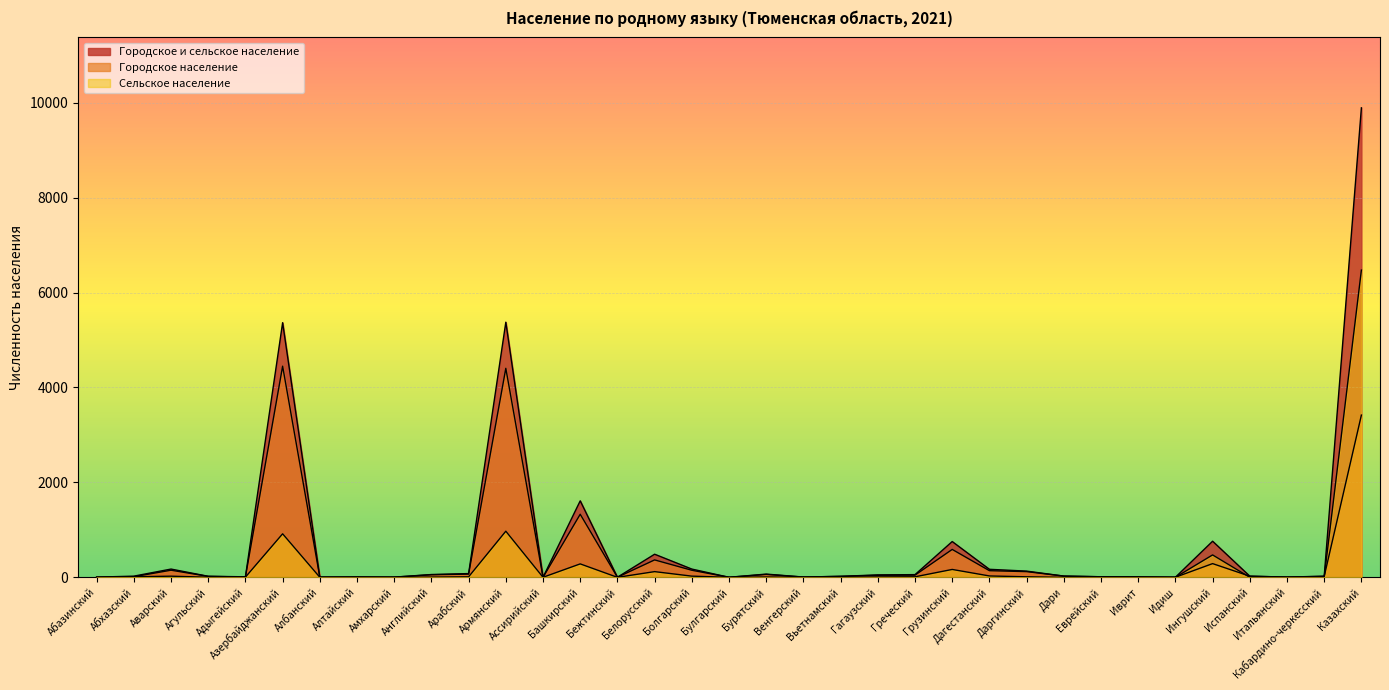

How many lines are shown in the chart?

3